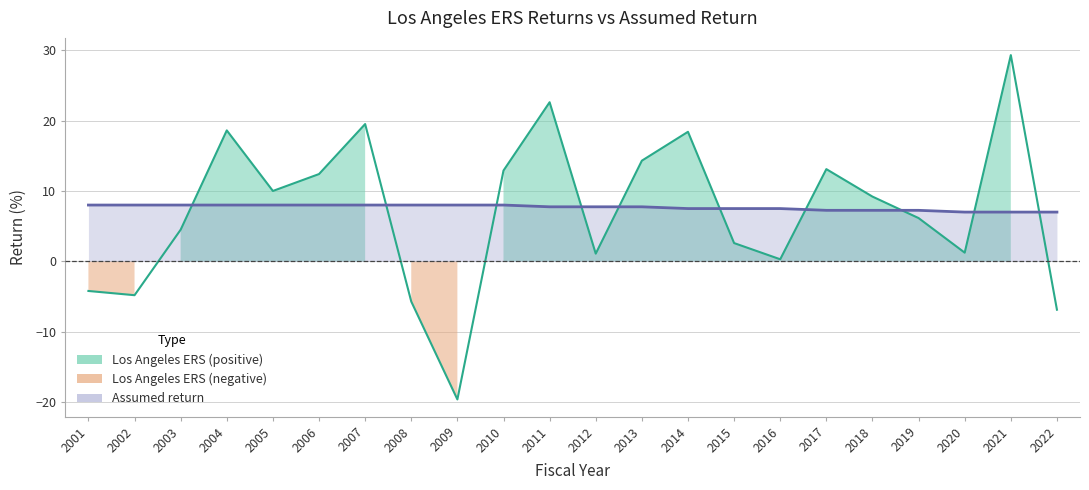

What is the average value of the Assumed return series?

7.7